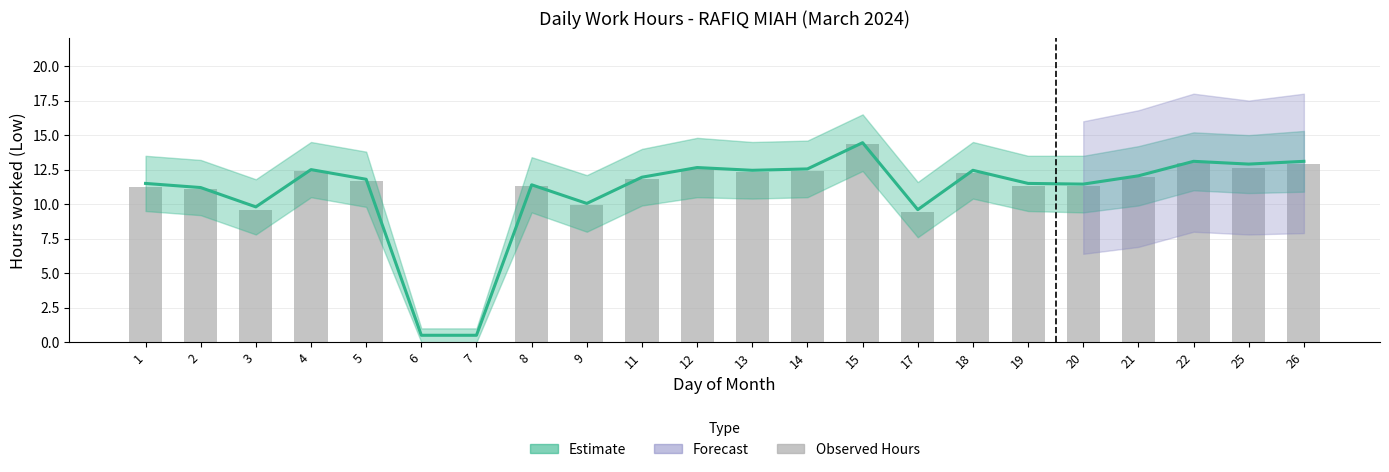

What is the average value?

10.7